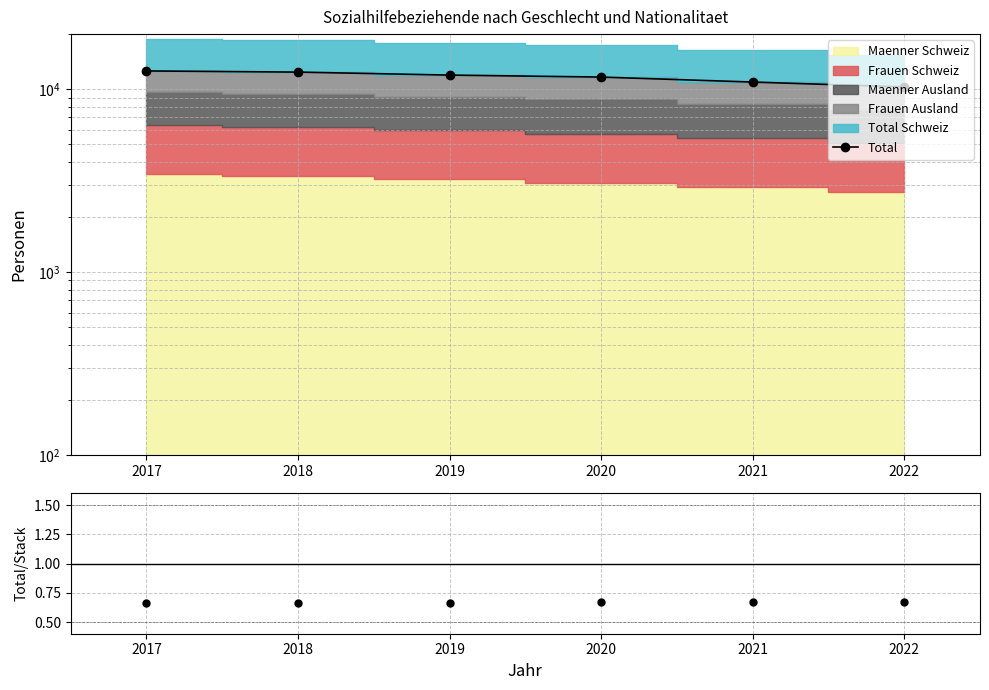

The value of Total at 2021 is 2337.1. True or false?

False